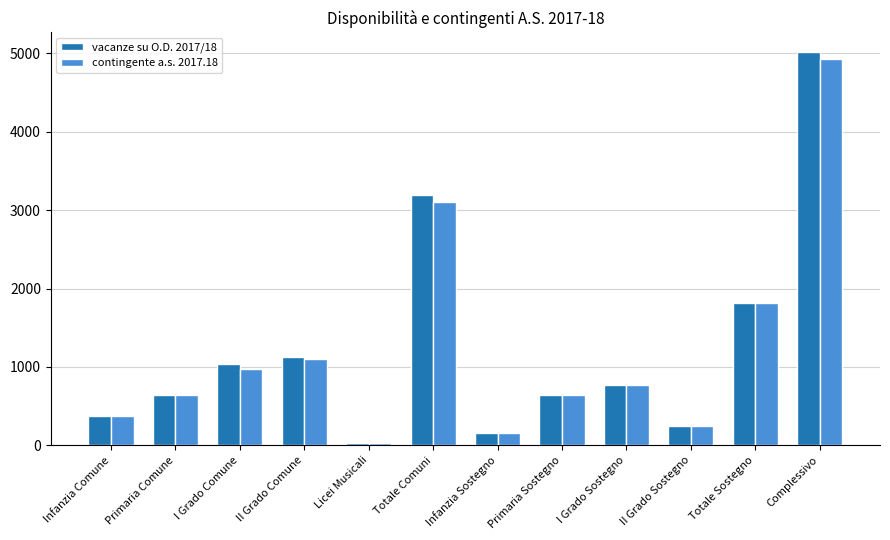

What is the maximum value shown in the chart?

5018